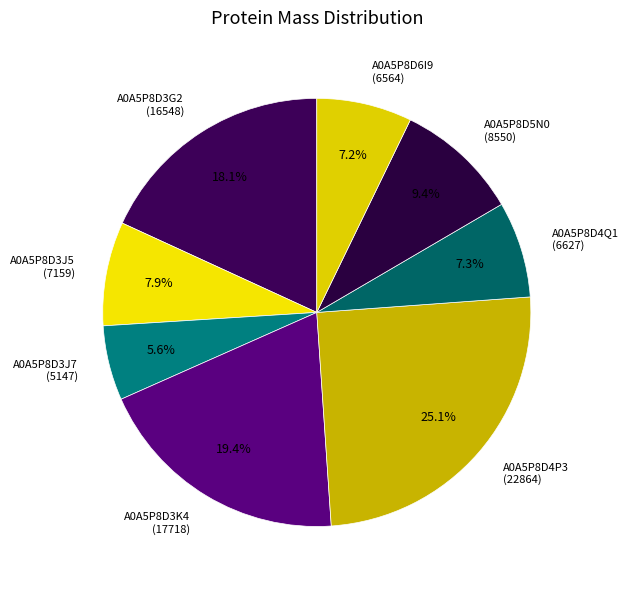

To the nearest percent, what is the combined percentage of A0A5P8D4Q1 and A0A5P8D3K4?

27%